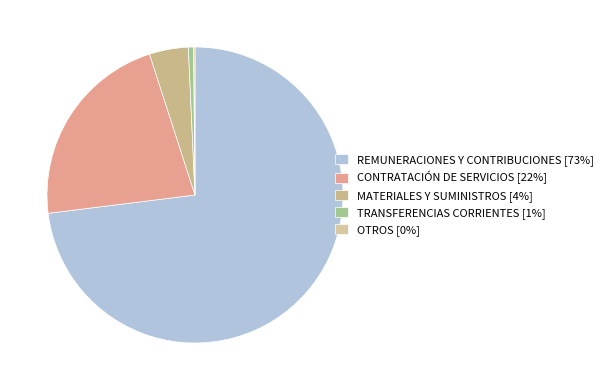

To the nearest percent, what is the difference between the largest and smallest slice percentages?

73%